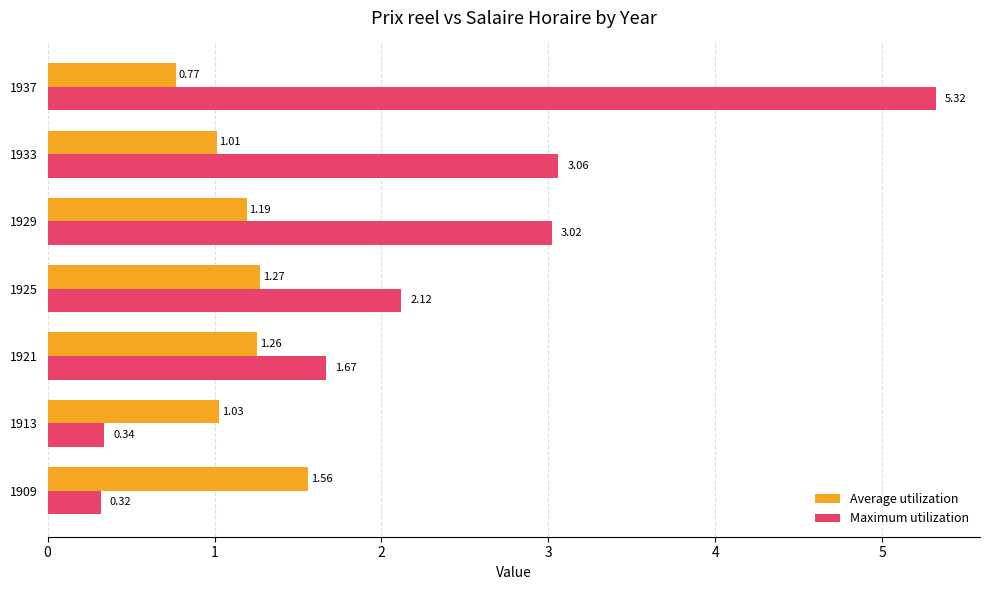

What is the sum of all Average utilization values?

8.1